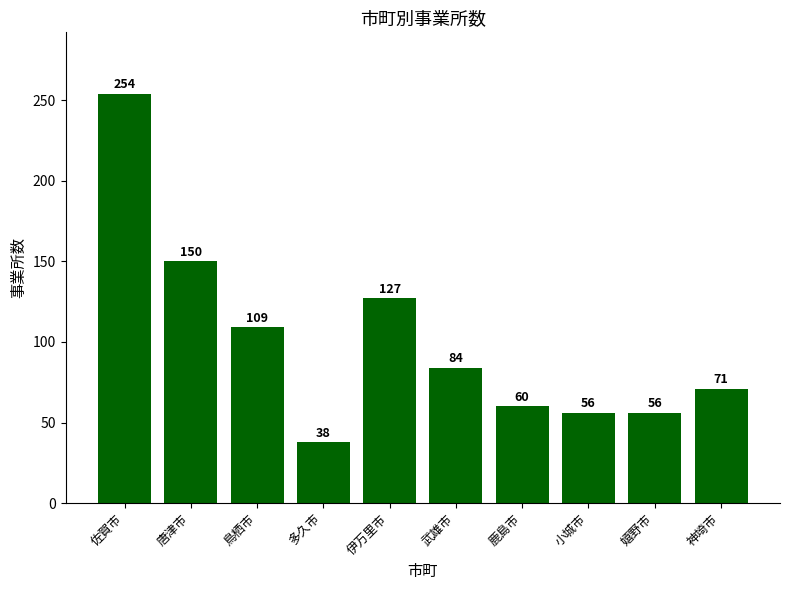

Is it true that the value at 多久市 is 24?

False